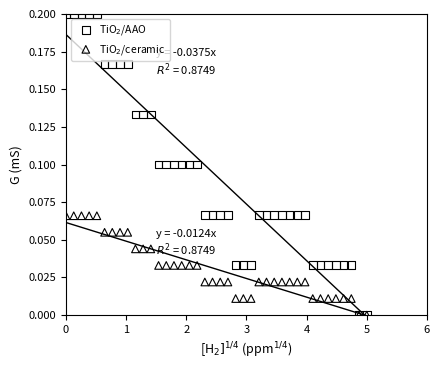

Which series has the largest Y range (max minus min)?

TiO$_2$/AAO